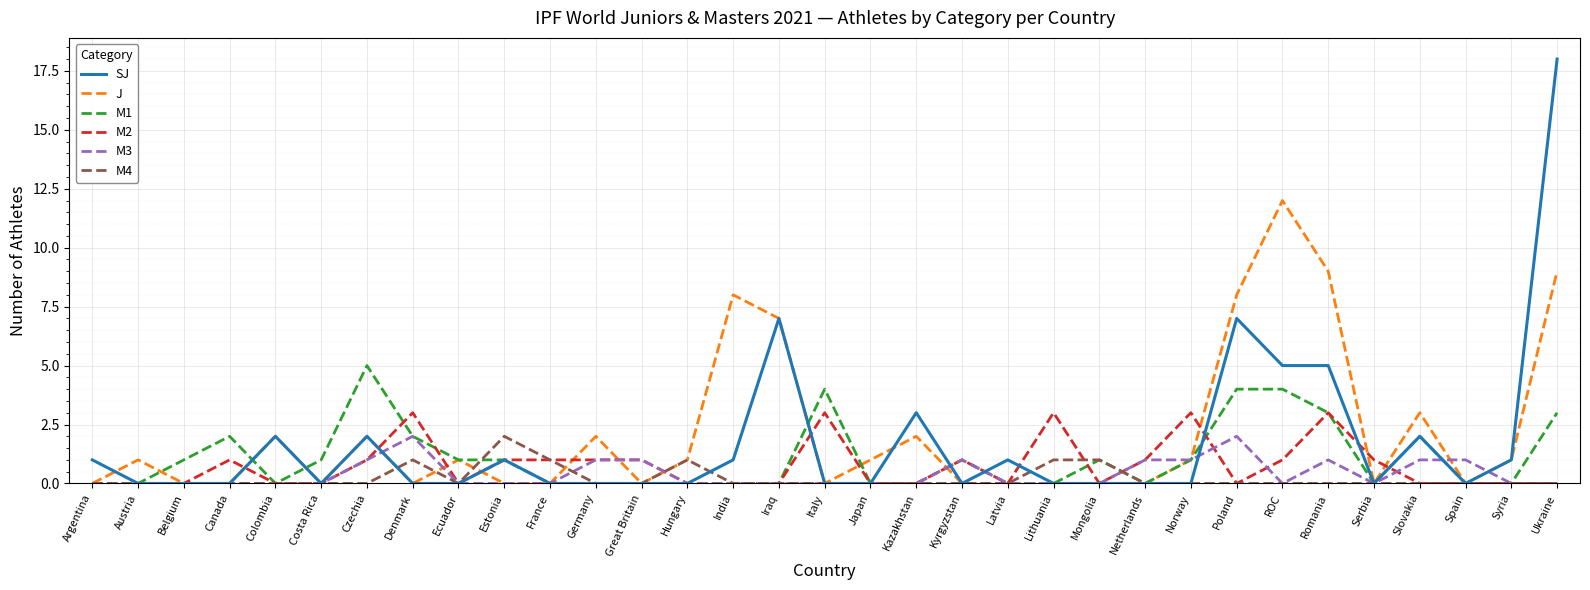

What value does the SJ series have at Ukraine?

18